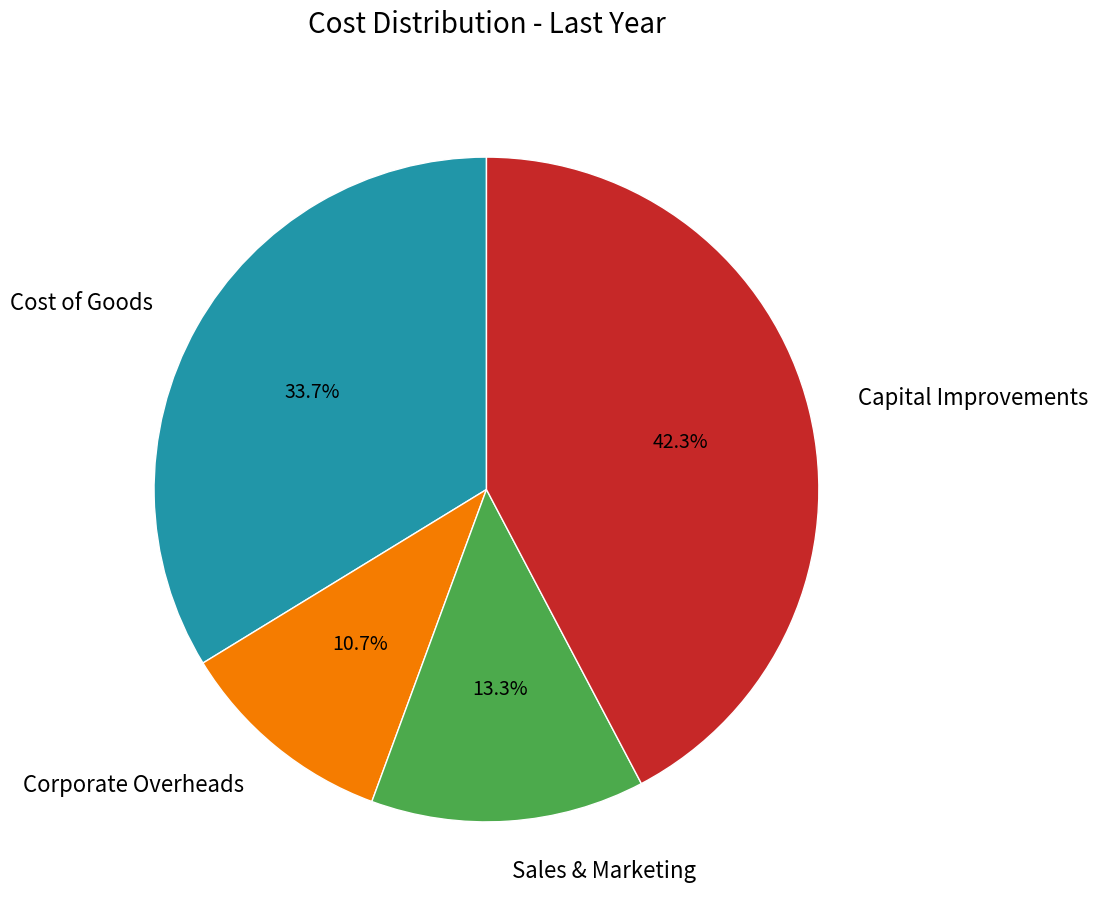

Is there a majority slice in this chart?

No